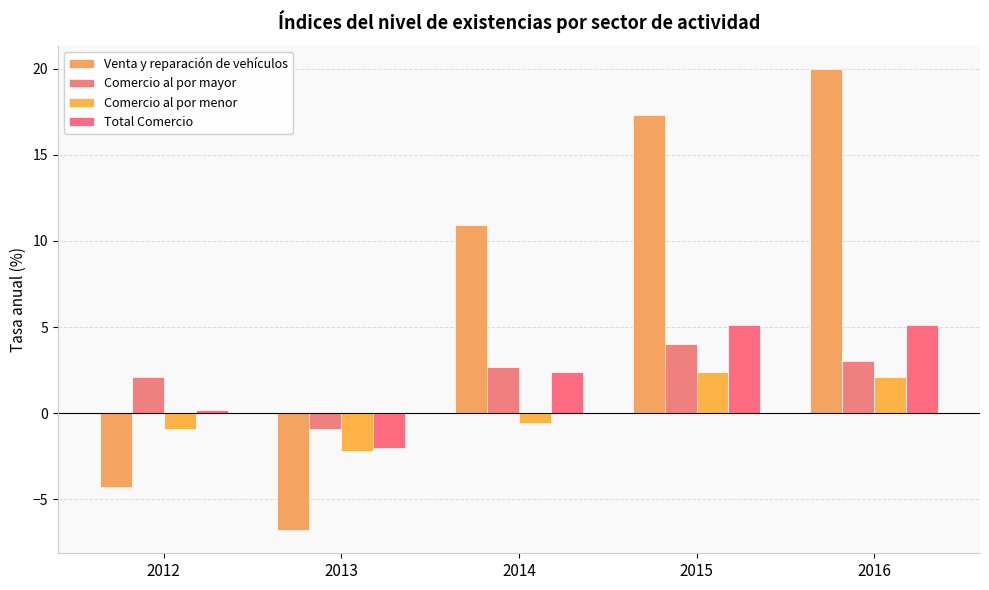

What is the approximate value of Comercio al por mayor at 2013?

-0.9